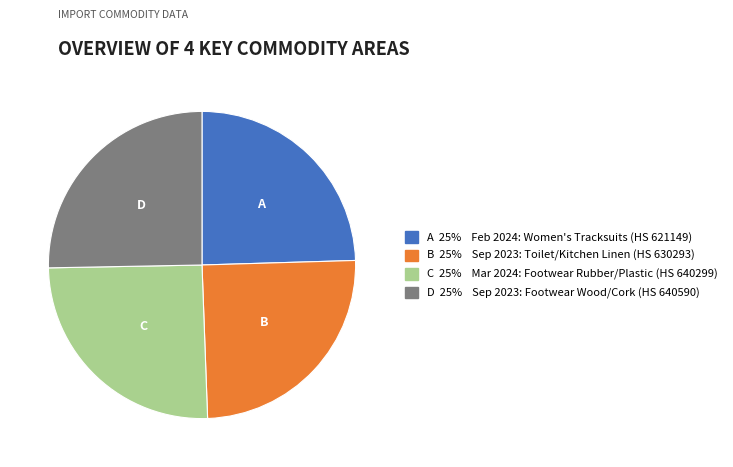

Does any single category account for the majority?

No